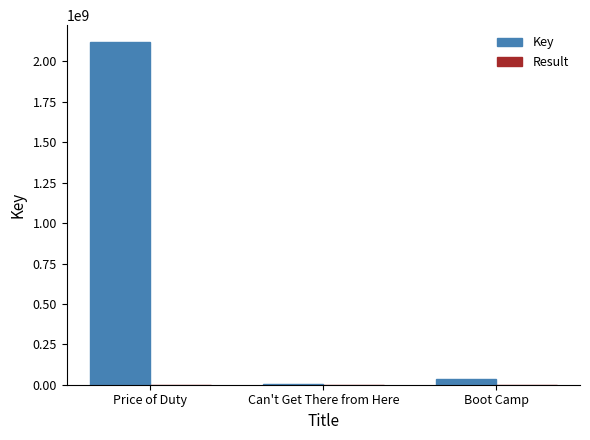

Which category has the highest value in the Key series?

Price of Duty